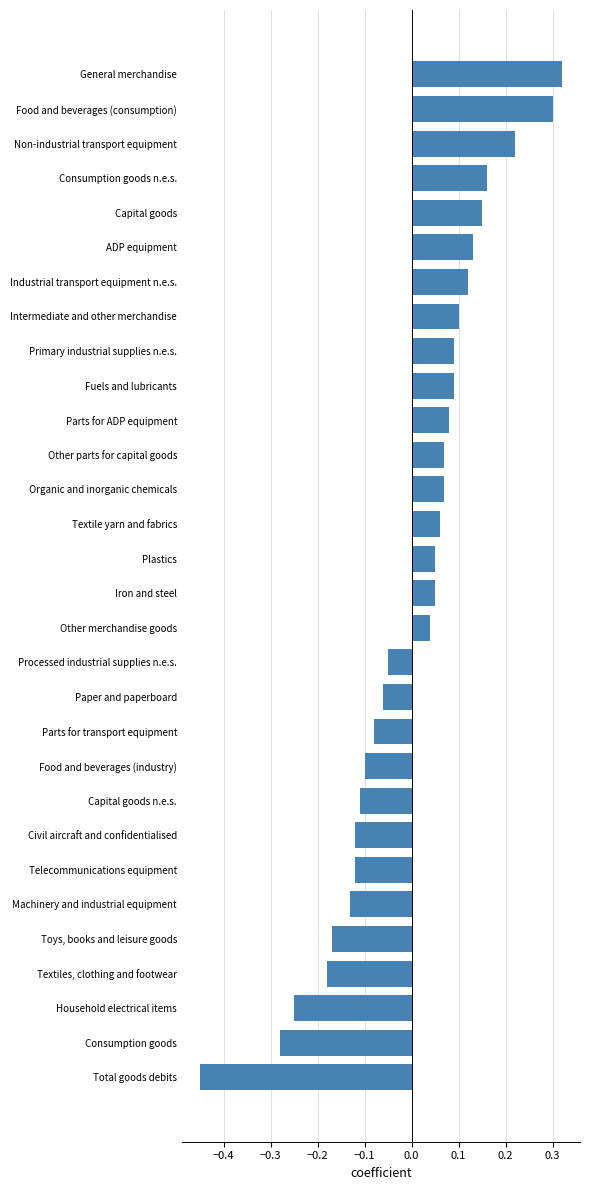

True or false: the data shows -0.1 at Consumption goods.

False